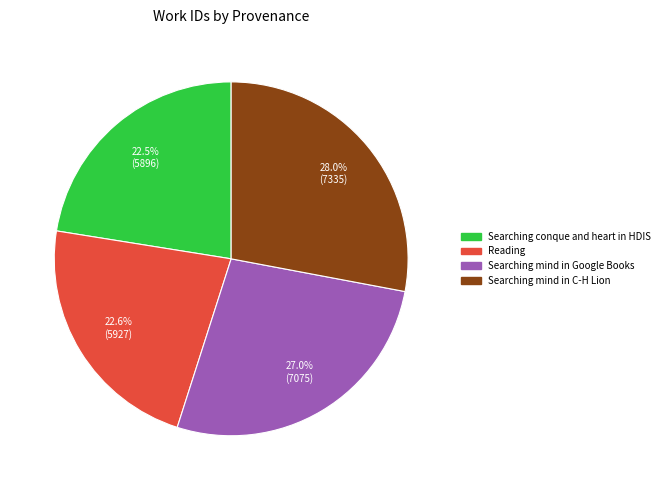

How much of the chart is everything except Searching mind in C-H Lion?

72.0%